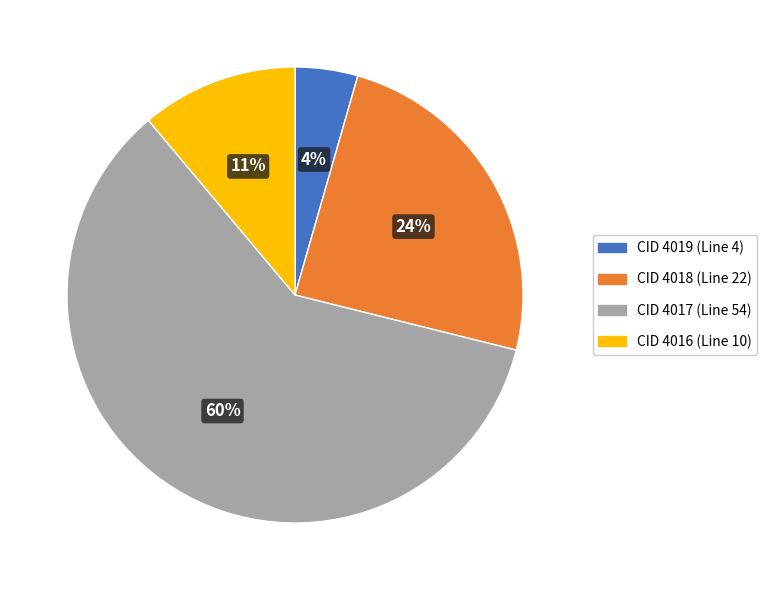

What percentage is the CID 4016 slice, to the nearest percent?

11%